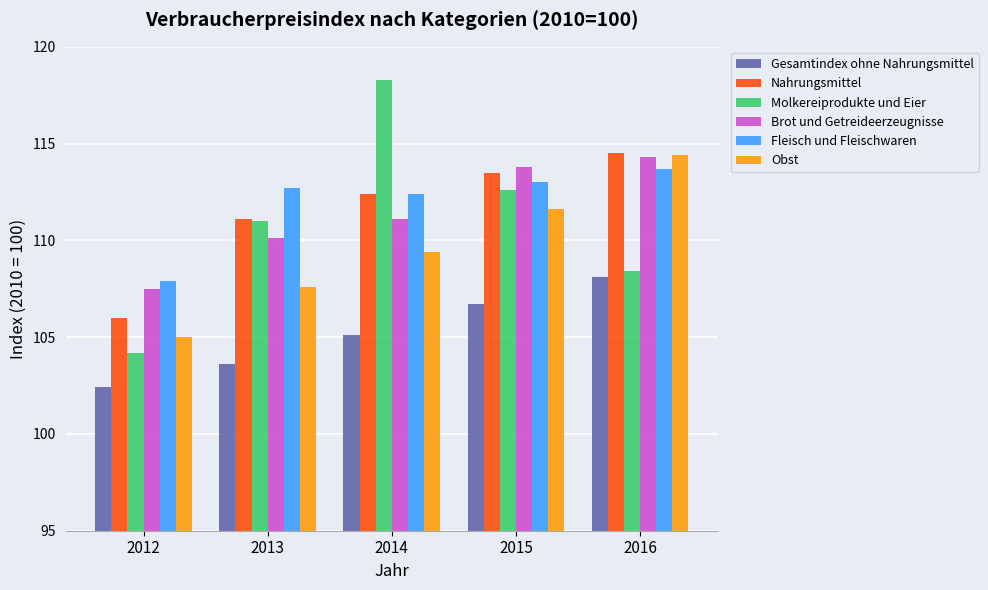

What is the spread (max minus min) of values at 2012?

5.5